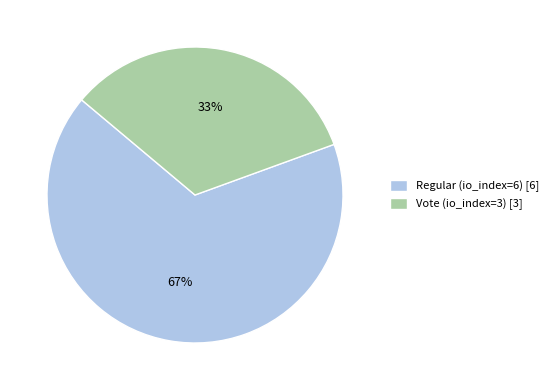

Which category accounts for the majority?

Regular (io_index=6)